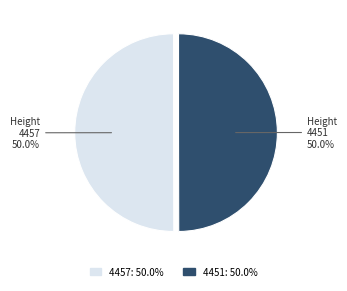

True or false: 4457 accounts for 56% of the total.

False